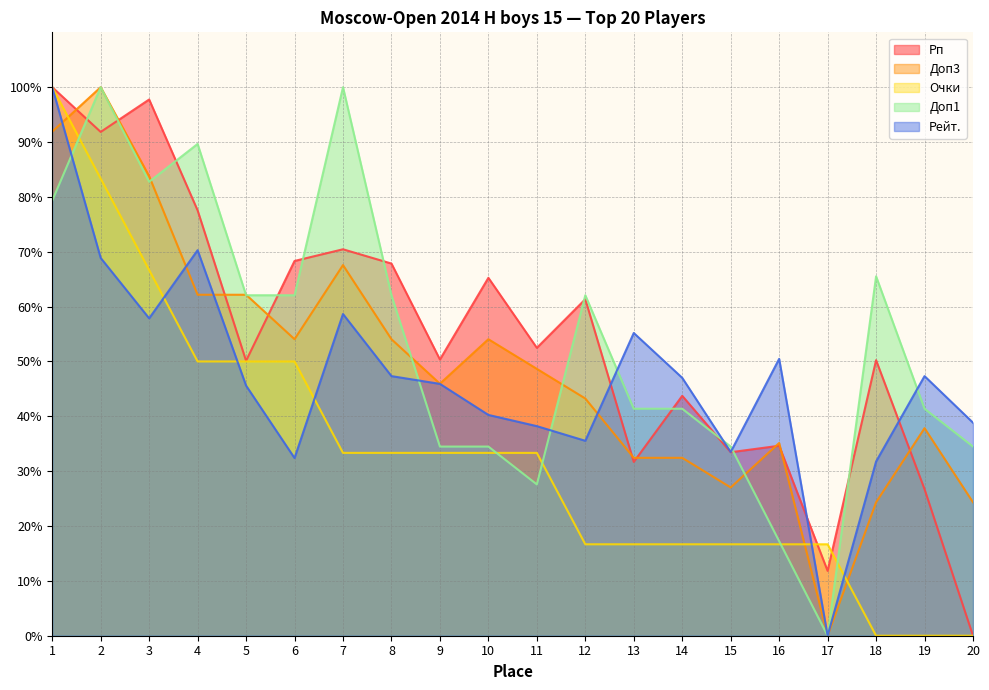

Rank the series at 16 from highest to lowest value.

Рейт., Доп3, Рп, Доп1, Очки